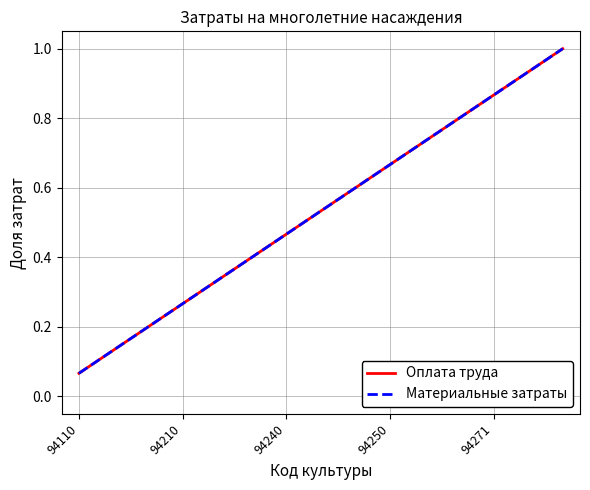

What is the label of the 10th point from the right?

5